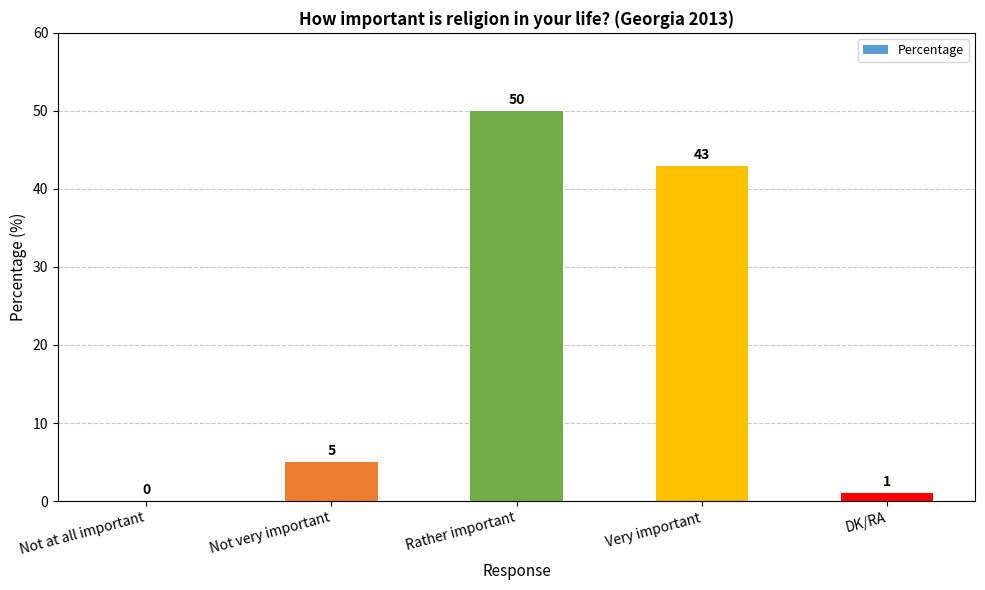

What is the change in value from Not at all important to Not very important?

+5